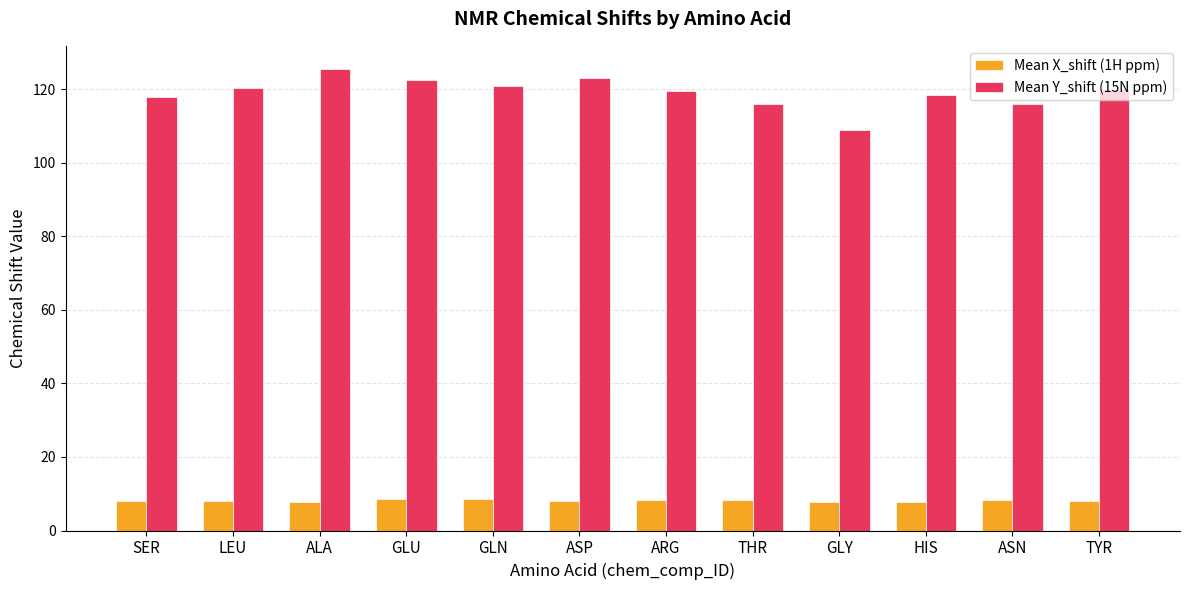

Is it true that Mean Y_shift (15N ppm) equals 210.6 at LEU?

False